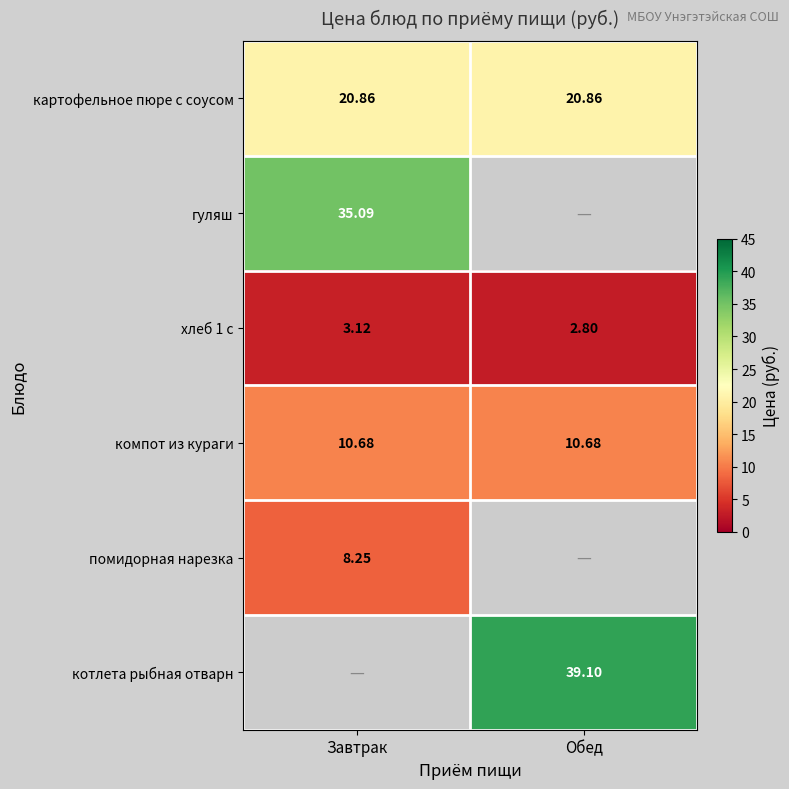

Is the value of картофельное пюре с соусом at Завтрак greater than the value of компот из кураги at Обед?

Yes